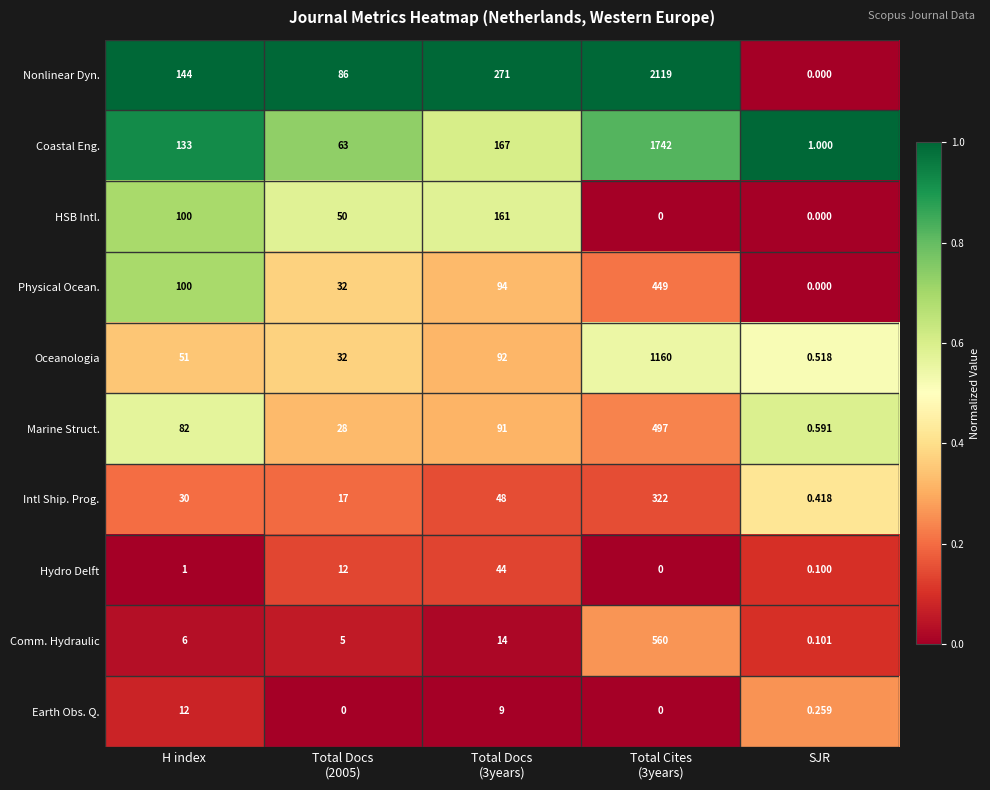

Between Total Cites
(3years) and SJR, which series saw the biggest shift?

Nonlinear Dyn.